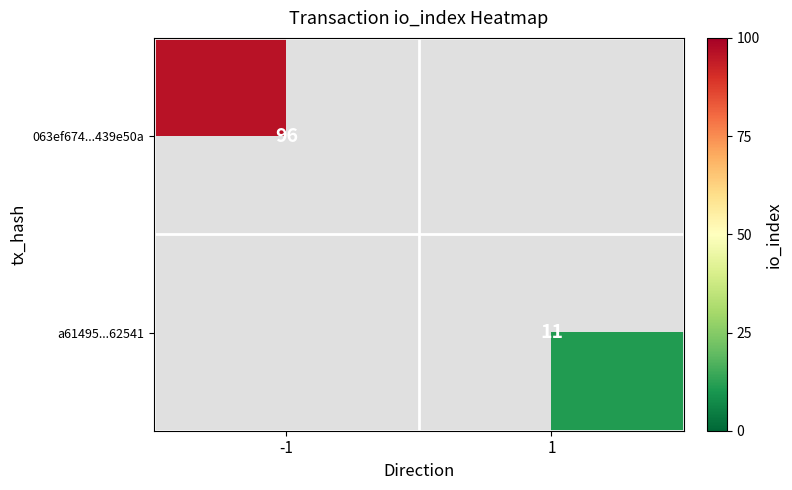

True or false: a61495...62541 has a value of 11 at 1.

True